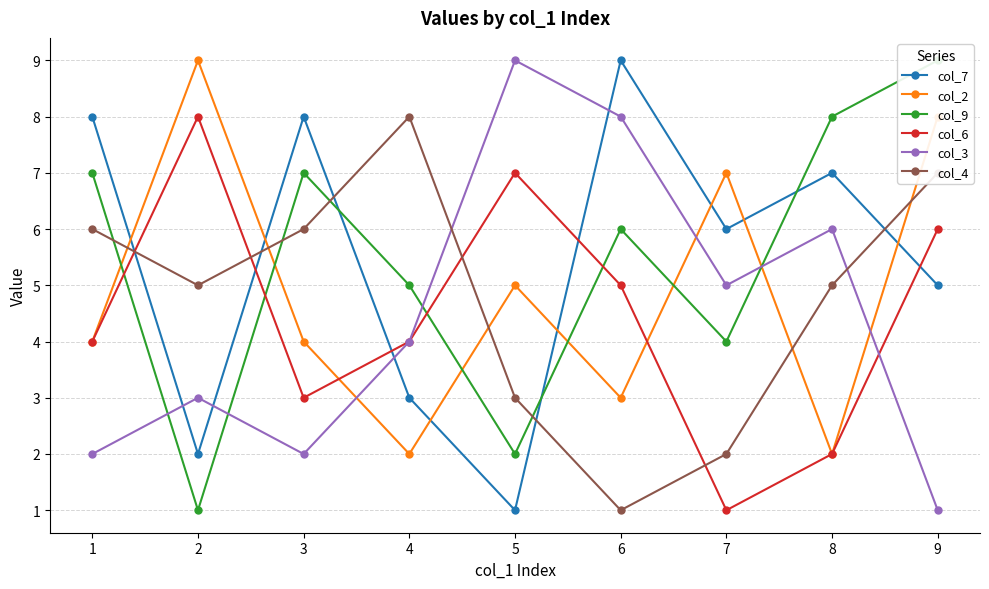

Which category has the lowest value in the col_9 series?

2